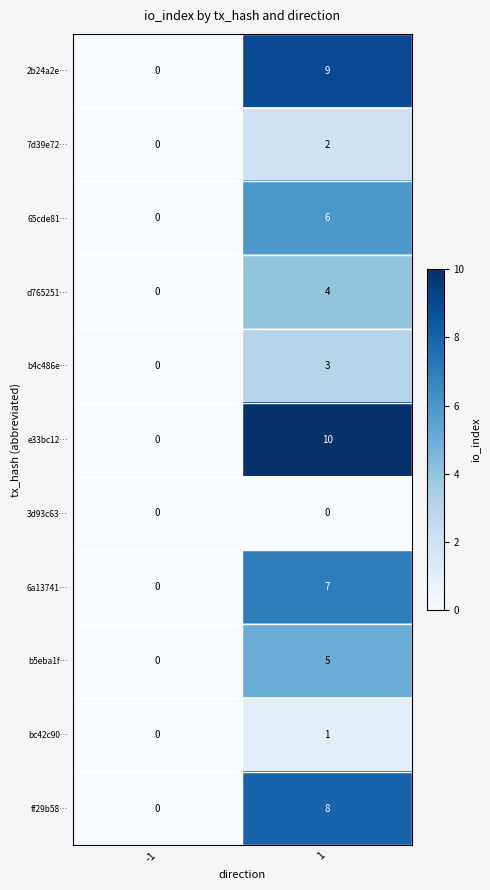

What is the greatest value displayed?

10